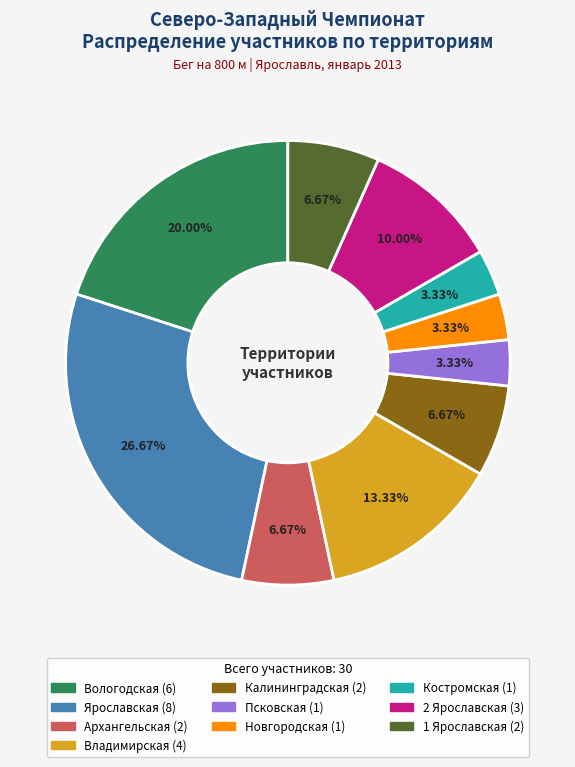

Is it true that Псковская is 3% of the pie?

True